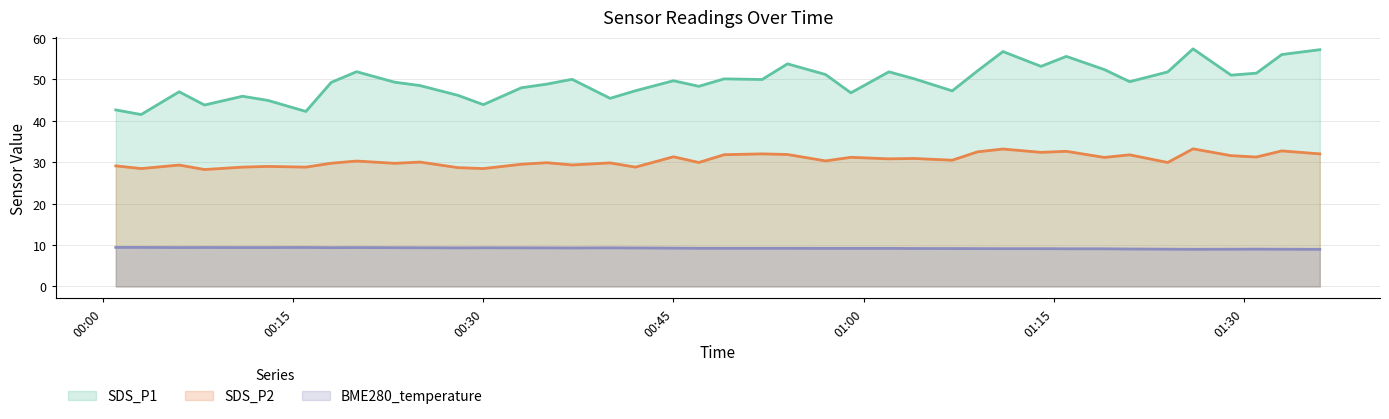

What is the lowest value of the BME280_temperature series?

9.0